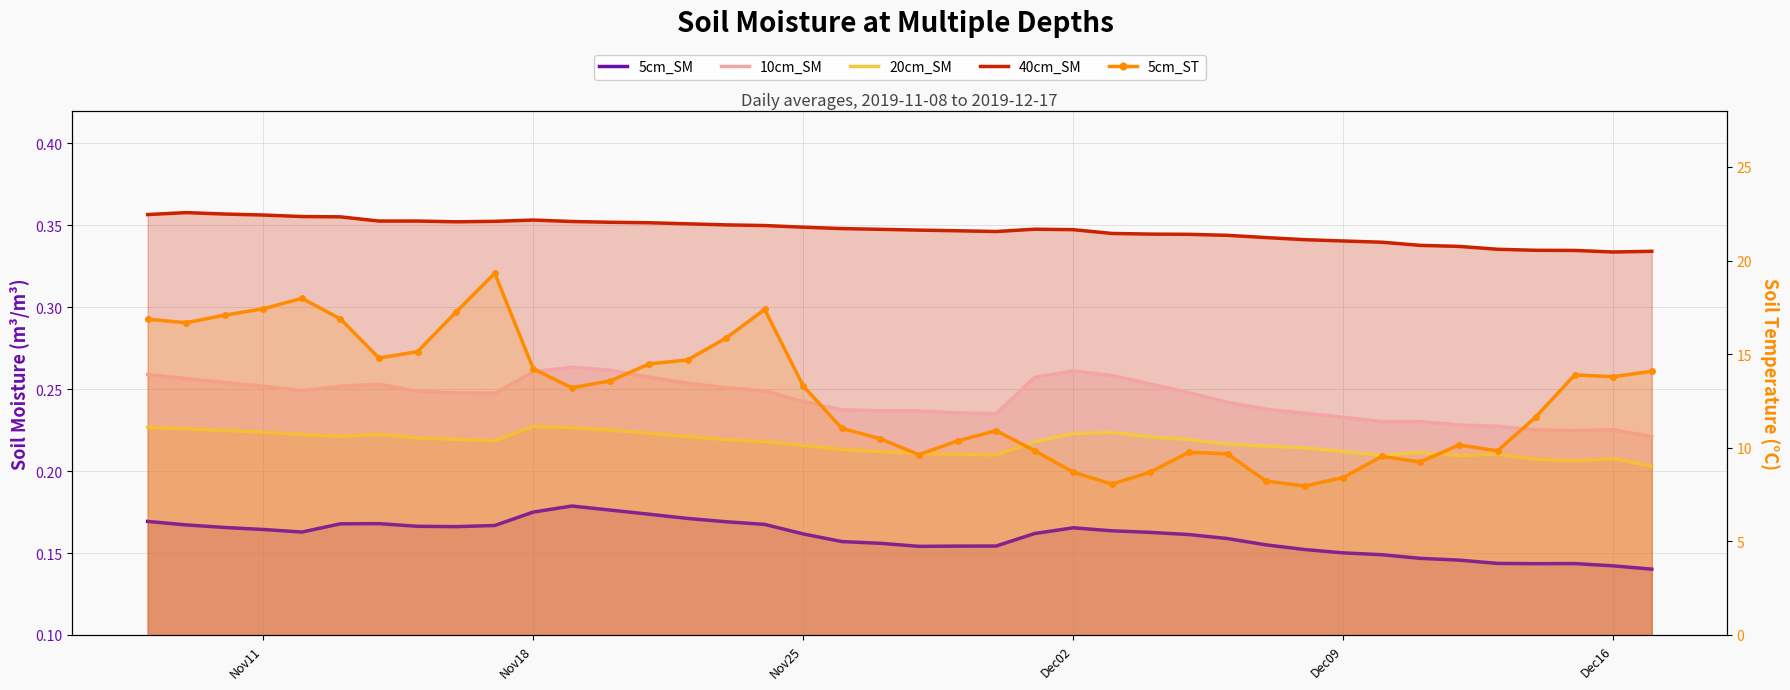

Reading right to left, transcribe all the data shown in this chart.

5cm_SM: 0.1	0.1	0.1	0.1	0.1	0.1	0.1	0.1	0.2	0.2	0.2	0.2	0.2	0.2	0.2	0.2	0.2	0.2	0.2	0.2	0.2	0.2	0.2	0.2	0.2	0.2	0.2	0.2	0.2	0.2	0.2	0.2	0.2	0.2	0.2	0.2	0.2	0.2	0.2	0.2
10cm_SM: 0.2	0.2	0.2	0.2	0.2	0.2	0.2	0.2	0.2	0.2	0.2	0.2	0.2	0.3	0.3	0.3	0.3	0.2	0.2	0.2	0.2	0.2	0.2	0.2	0.3	0.3	0.3	0.3	0.3	0.3	0.2	0.2	0.2	0.3	0.3	0.2	0.3	0.3	0.3	0.3
20cm_SM: 0.2	0.2	0.2	0.2	0.2	0.2	0.2	0.2	0.2	0.2	0.2	0.2	0.2	0.2	0.2	0.2	0.2	0.2	0.2	0.2	0.2	0.2	0.2	0.2	0.2	0.2	0.2	0.2	0.2	0.2	0.2	0.2	0.2	0.2	0.2	0.2	0.2	0.2	0.2	0.2
40cm_SM: 0.3	0.3	0.3	0.3	0.3	0.3	0.3	0.3	0.3	0.3	0.3	0.3	0.3	0.3	0.3	0.3	0.3	0.3	0.3	0.3	0.3	0.3	0.3	0.3	0.4	0.4	0.4	0.4	0.4	0.4	0.4	0.4	0.4	0.4	0.4	0.4	0.4	0.4	0.4	0.4
5cm_ST: 14.1	13.8	13.9	11.7	9.8	10.1	9.2	9.5	8.4	8.0	8.2	9.7	9.8	8.7	8.1	8.7	9.8	10.9	10.4	9.6	10.5	11.0	13.3	17.4	15.9	14.7	14.5	13.6	13.2	14.2	19.3	17.3	15.1	14.8	16.9	18.0	17.4	17.1	16.7	16.9